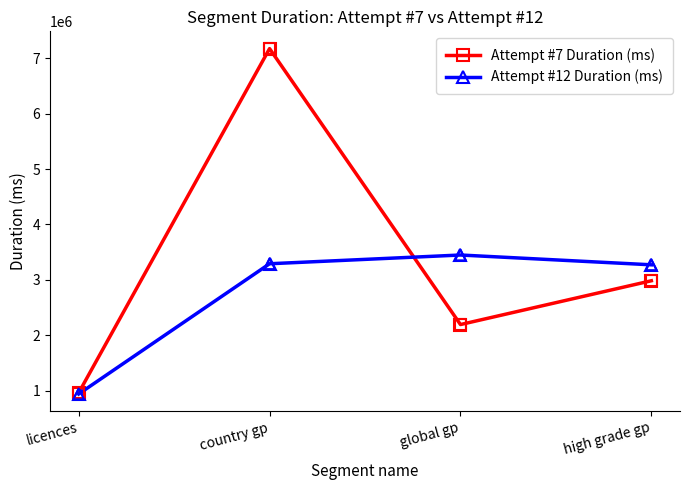

Which series changed the most between country gp and high grade gp?

Attempt #7 Duration (ms)